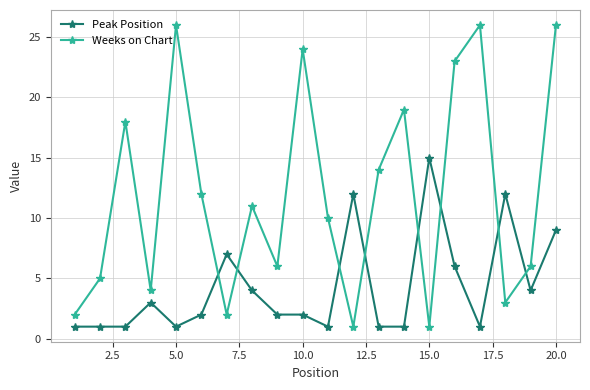

What is the value of the Peak Position point at the 4th from the left?

3